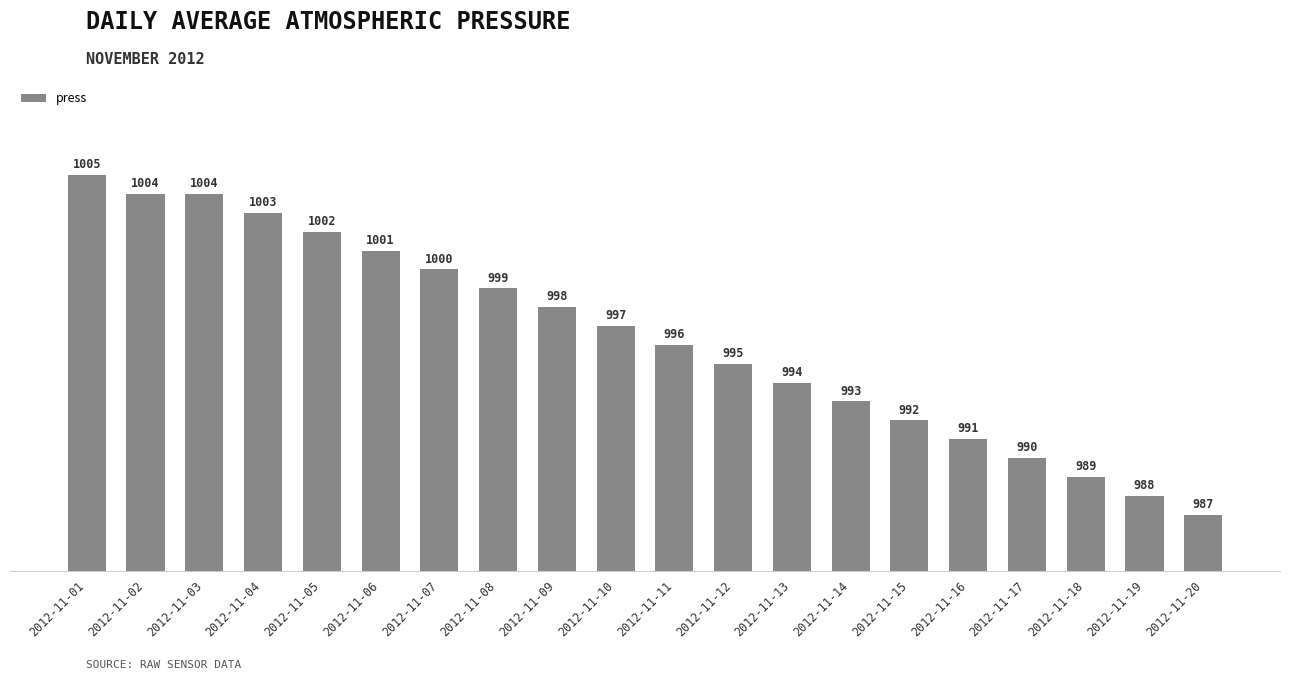

Which category has the lowest value across all series?

2012-11-20